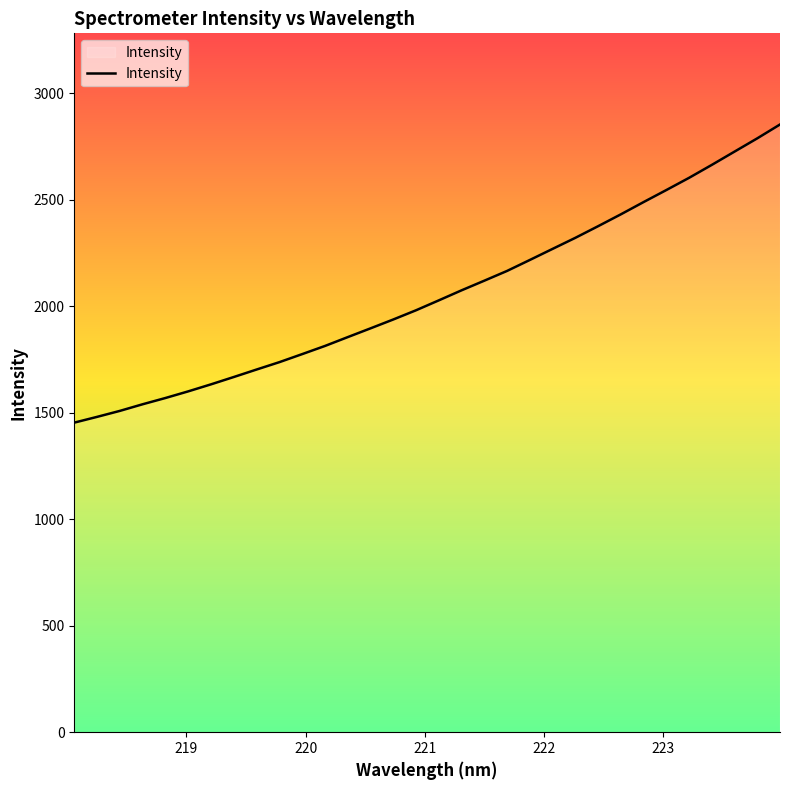

What is the smallest value displayed?

1453.4